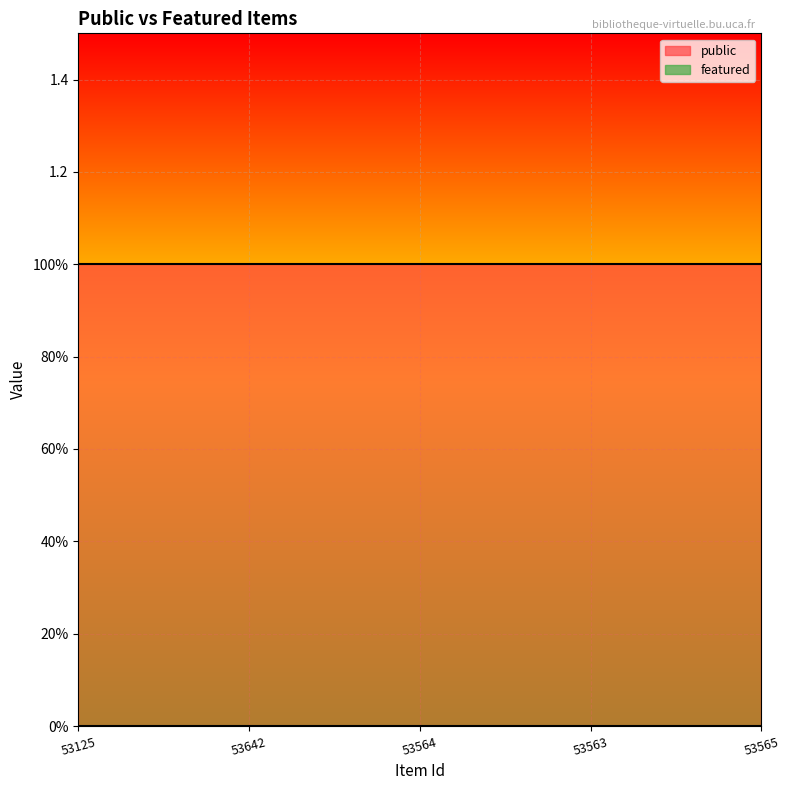

Rank the categories by public value from highest to lowest.

53125, 53642, 53564, 53563, 53565